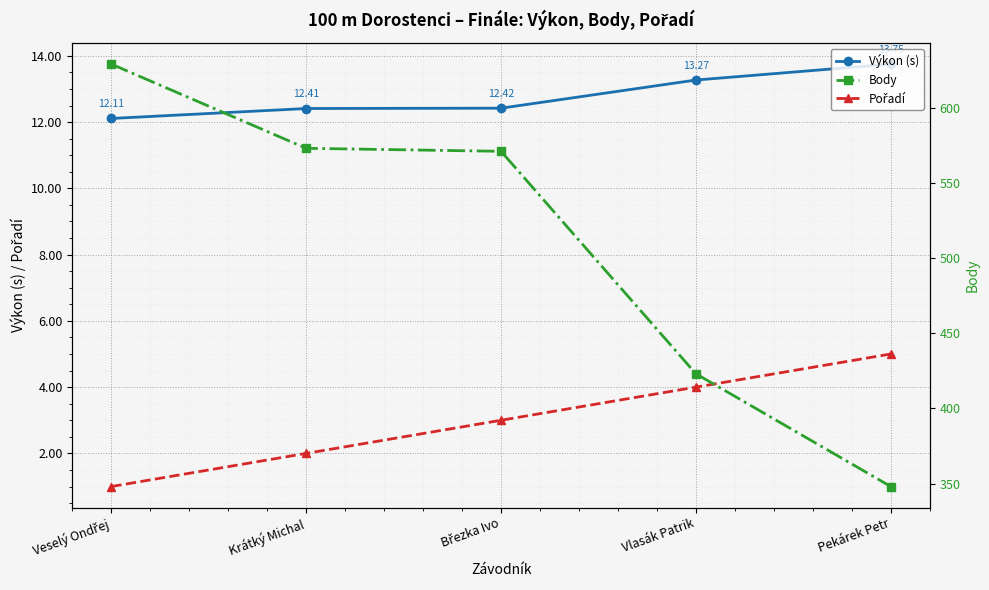

Reading left to right, transcribe all the data shown in this chart.

Výkon (s): 12.1	12.4	12.4	13.3	13.8
Pořadí: 1.0	2.0	3.0	4.0	5.0
Body: 629.0	573.0	571.0	423.0	348.0